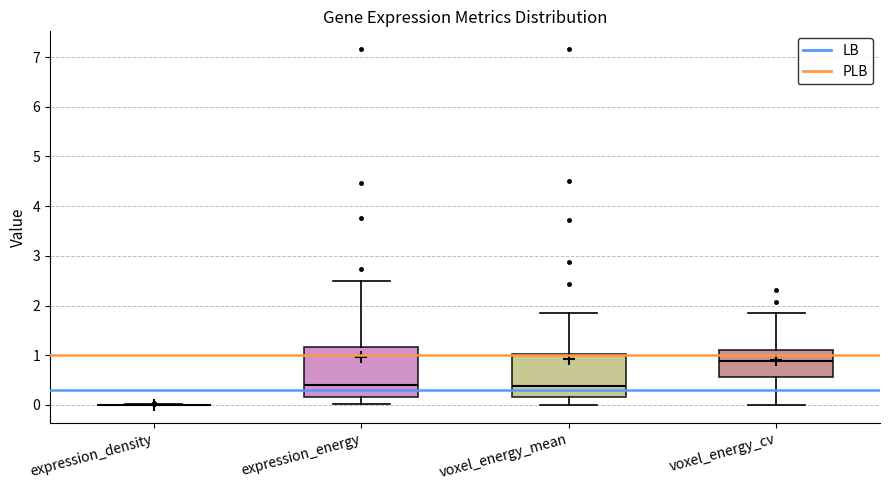

Reading left to right, transcribe this box plot: for each box, give where its median line is, the range the box spans, and where its two whiskers end, as read against the y-axis. The values are not printed on the chart, so give them approximately, as read against the axis.

expression_density: box collapsed to a line at 0.0, whiskers 0.0 to 0.0
expression_energy: median 0.4, box 0.2 to 1.2, whiskers 0.0 to 2.5
voxel_energy_mean: median 0.4, box 0.2 to 1.0, whiskers 0.0 to 1.9
voxel_energy_cv: median 0.9, box 0.6 to 1.1, whiskers 0.0 to 1.9